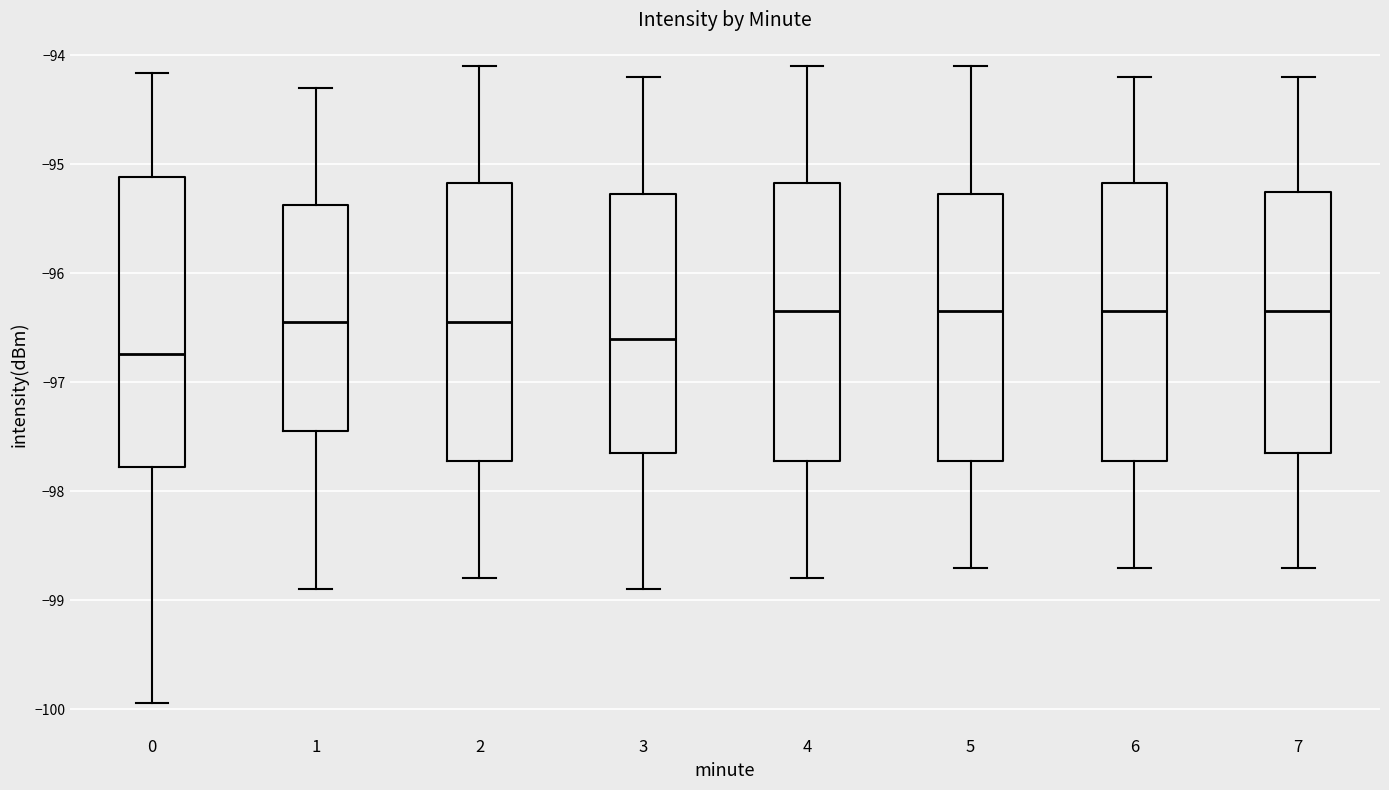

Where does the median line of the box at x = 5 sit on the y-axis? The values are not printed on the chart, so give them approximately, as read against the axis.

-96.3